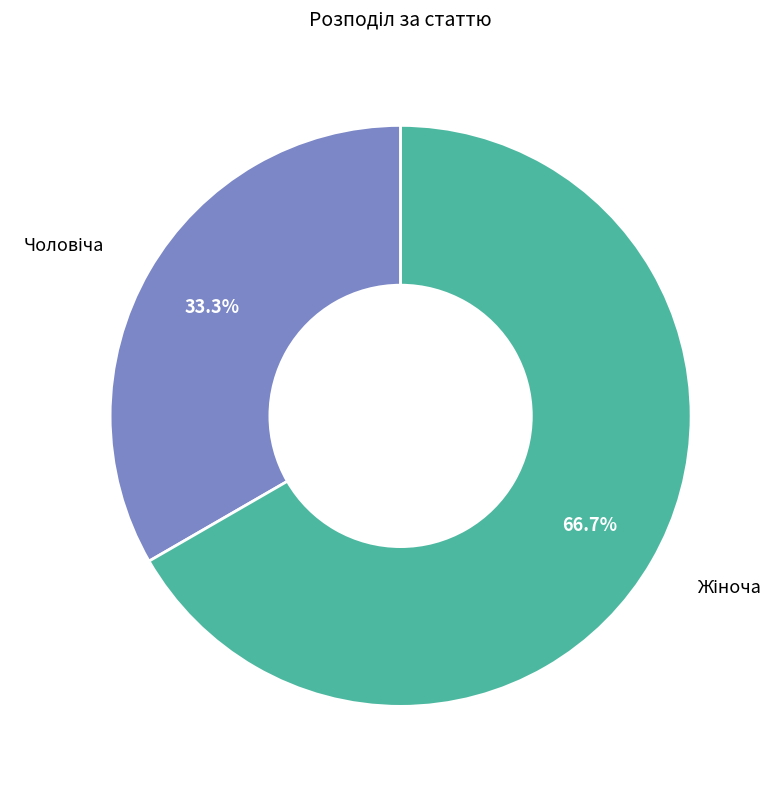

Is there a majority slice in this chart?

Yes